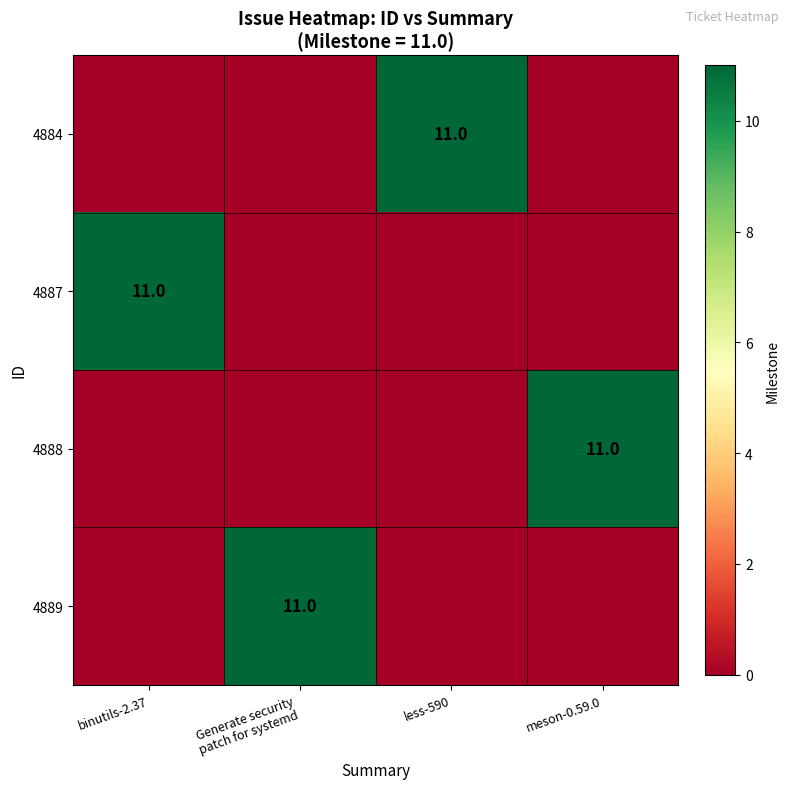

Which series changed the most between binutils-2.37 and Generate security patch for systemd?

4887